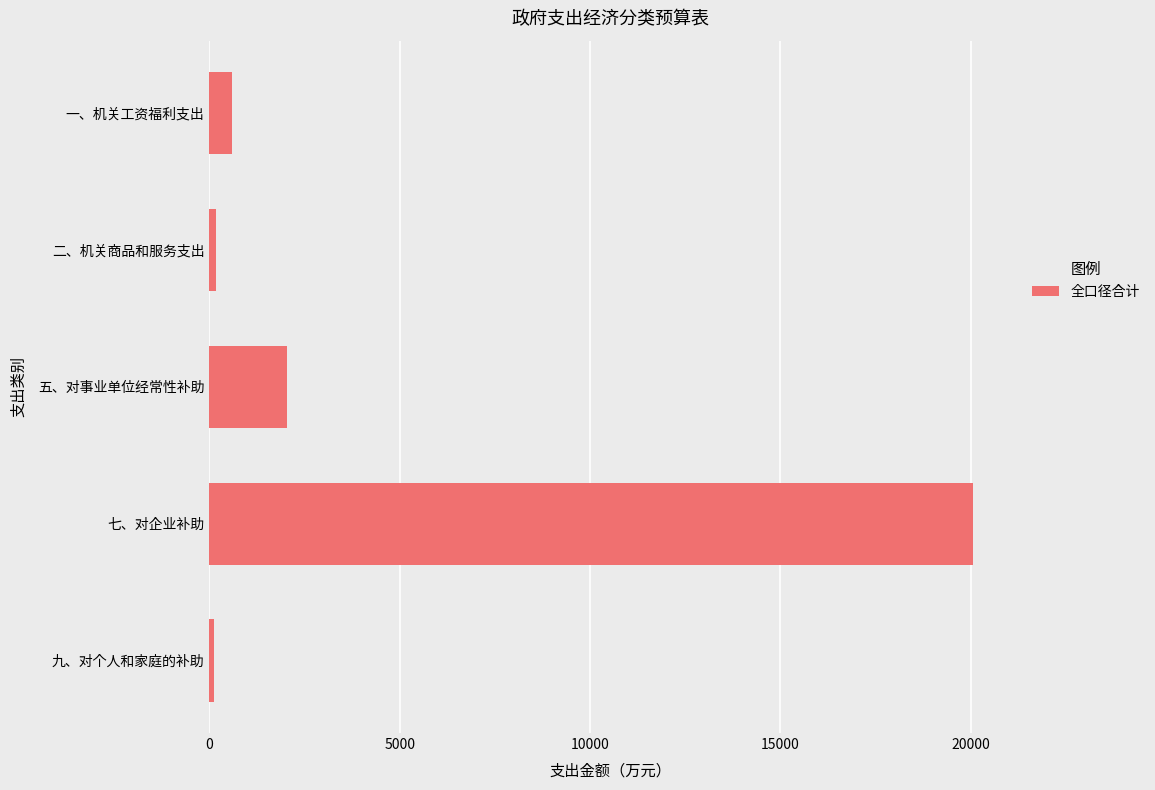

What is the difference between the second highest and minimum values?

1920.0